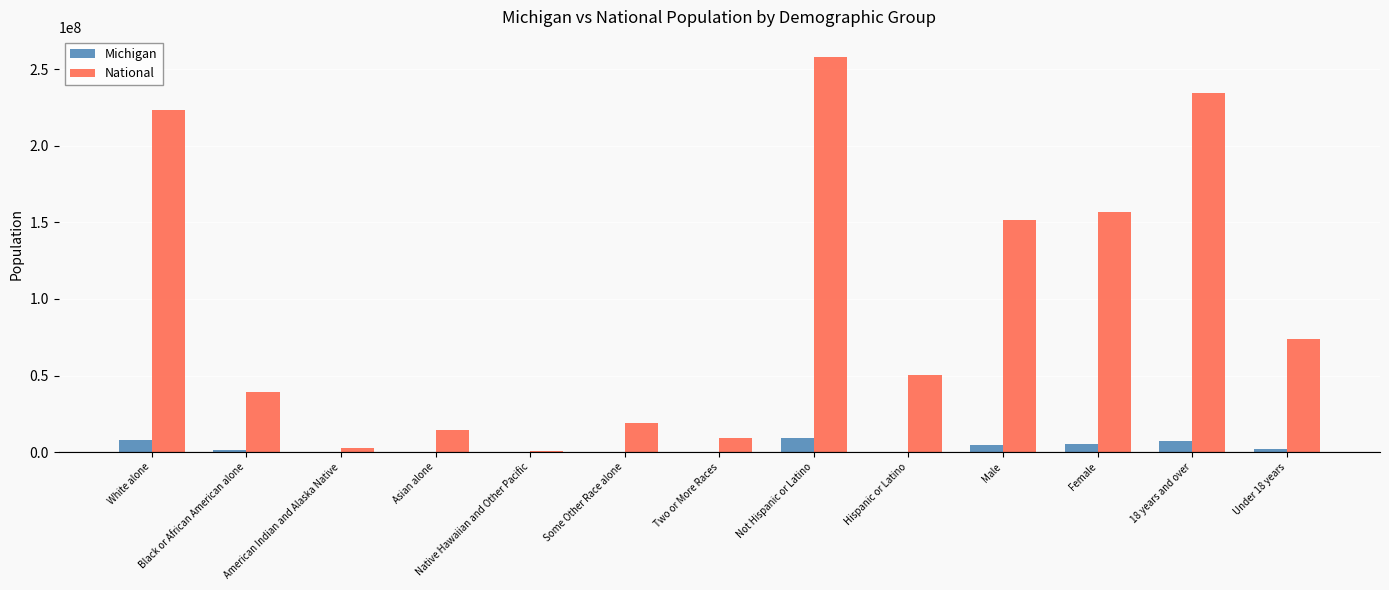

What is the total value across all series at White alone?

231356385